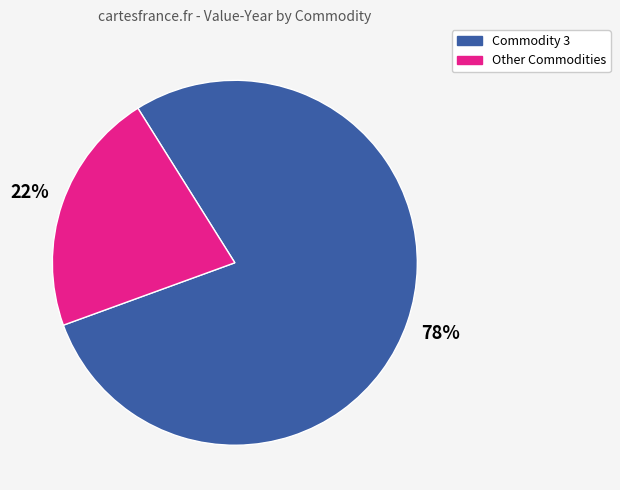

To the nearest percent, what is the average slice percentage?

50%